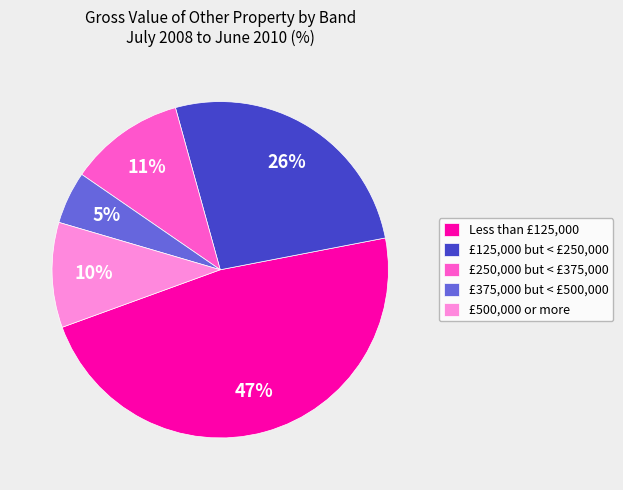

Which has a higher value, £375,000 but < £500,000 or Less than £125,000?

Less than £125,000